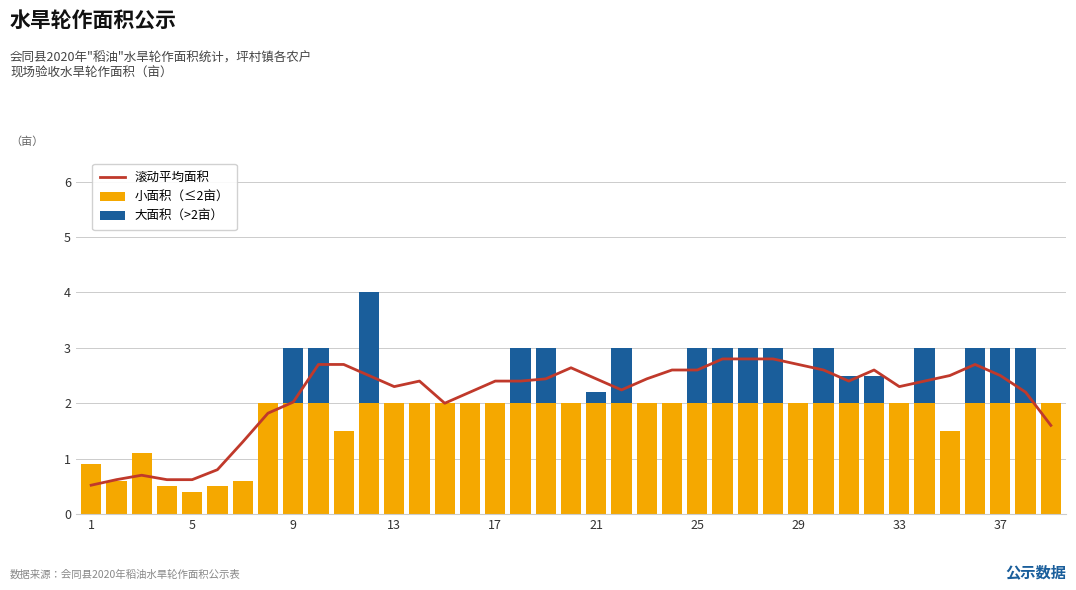

True or false: 小面积（≤2亩） has a value of 2.0 at 21.

True